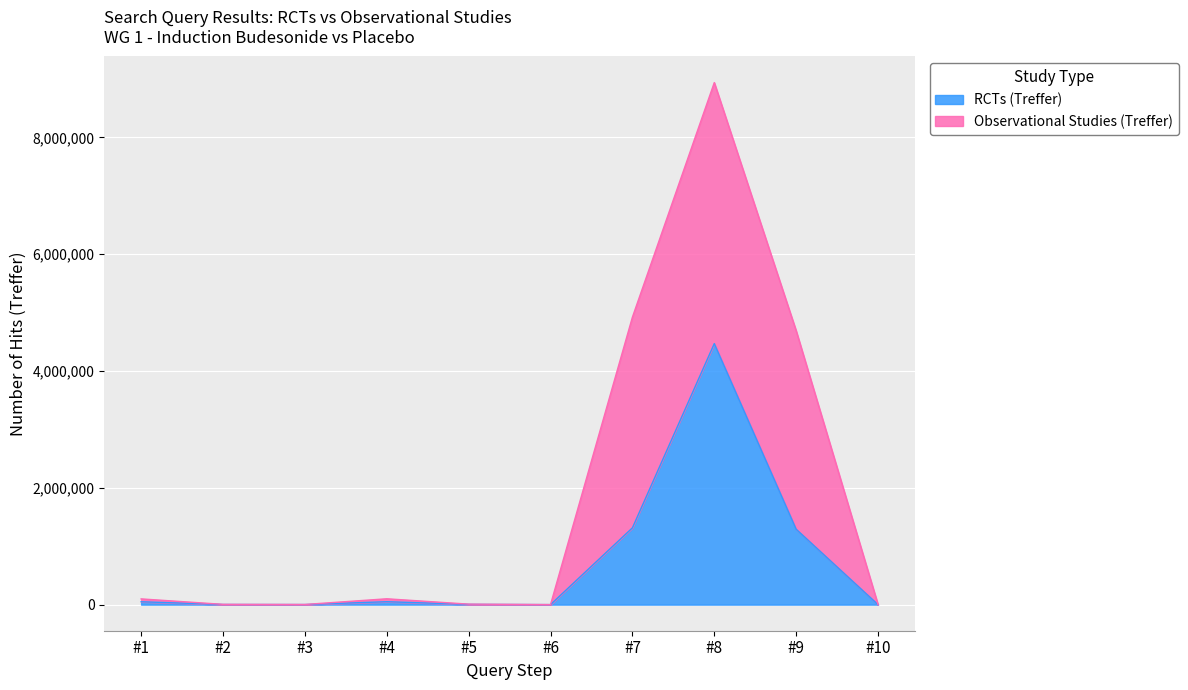

Which label corresponds to the largest value in the chart?

#8